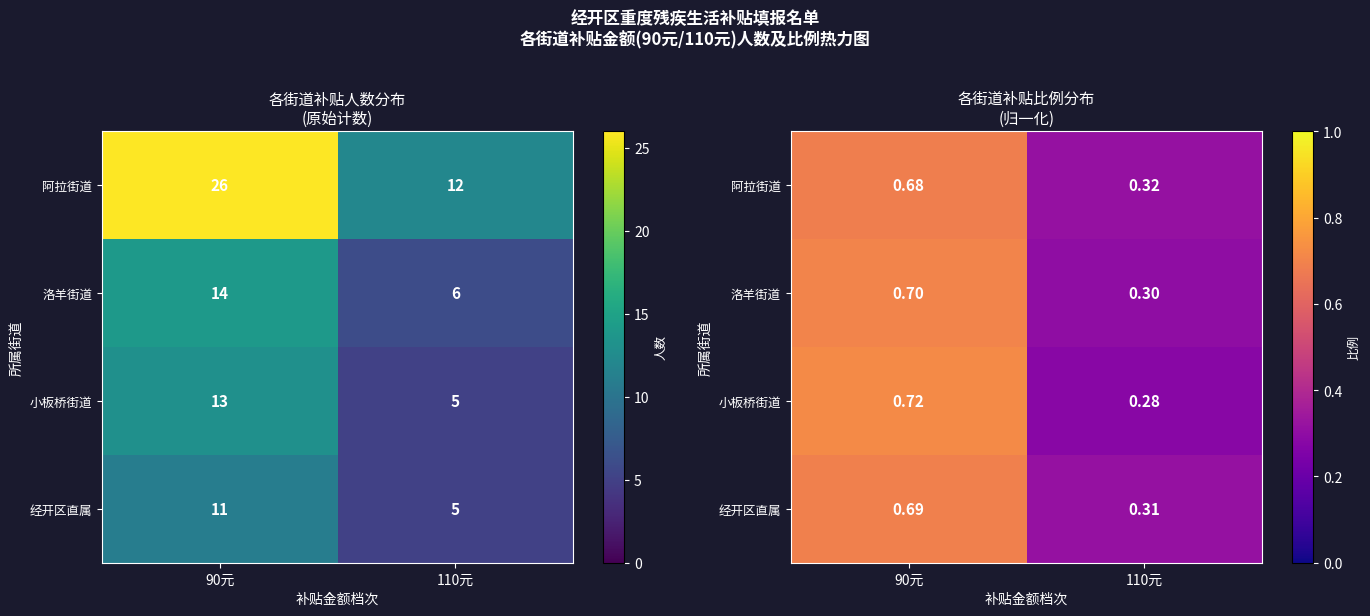

What is the difference between the maximum and minimum values in the 洛羊街道 series?

0.4